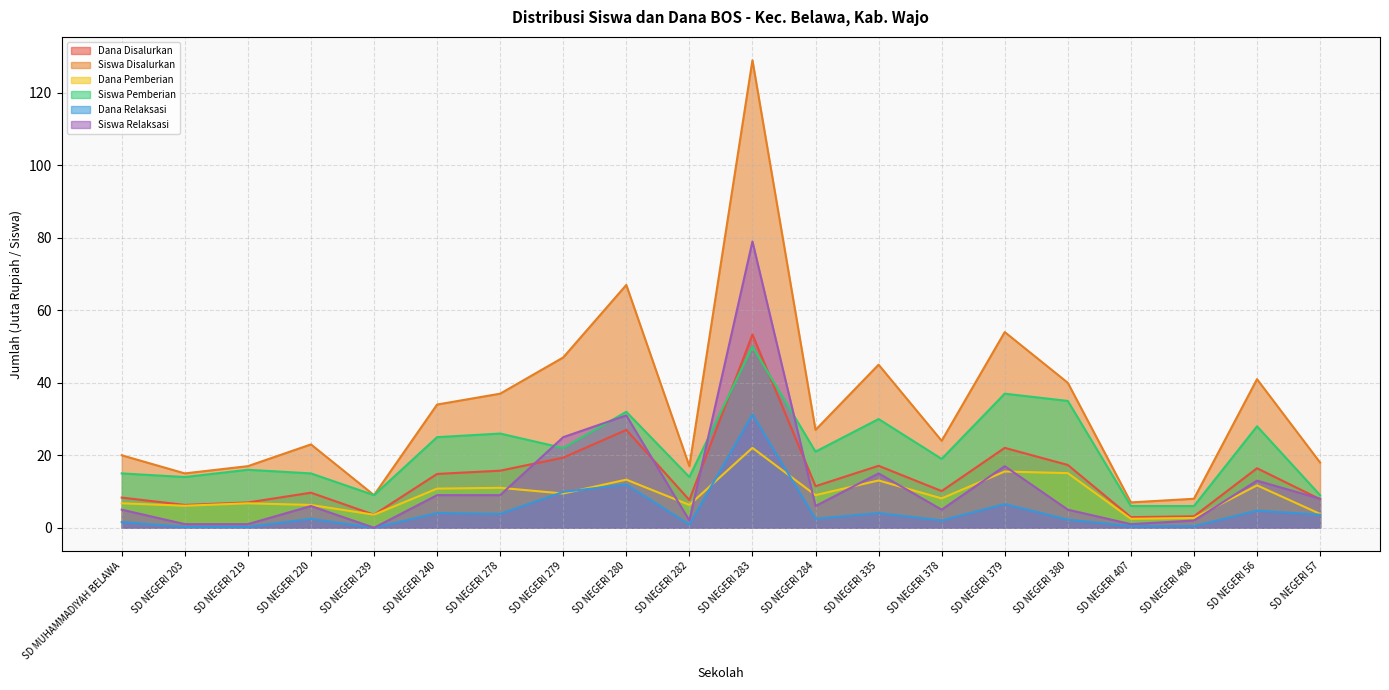

Reading left to right, list all the values displayed in this chart.

Dana Disalurkan: 8.3	6.3	7.0	9.7	3.6	14.8	15.8	19.4	27.0	7.7	53.3	11.5	17.1	10.1	22.1	17.3	2.9	3.1	16.4	7.9
Siswa Disalurkan: 20.0	15.0	17.0	23.0	9.0	34.0	37.0	47.0	67.0	17.0	129.0	27.0	45.0	24.0	54.0	40.0	7.0	8.0	41.0	18.0
Dana Pemberian: 6.8	6.1	6.8	6.3	3.6	10.8	11.0	9.4	13.3	6.3	22.1	9.0	13.1	8.1	15.5	15.1	2.5	2.7	11.7	3.8
Siswa Pemberian: 15.0	14.0	16.0	15.0	9.0	25.0	26.0	22.0	32.0	14.0	50.0	21.0	30.0	19.0	37.0	35.0	6.0	6.0	28.0	9.0
Dana Relaksasi: 1.6	0.2	0.2	2.5	0.0	4.0	3.8	9.9	11.9	0.9	31.3	2.5	4.0	2.0	6.5	2.2	0.5	0.5	4.7	3.6
Siswa Relaksasi: 5.0	1.0	1.0	6.0	0.0	9.0	9.0	25.0	31.0	2.0	79.0	6.0	15.0	5.0	17.0	5.0	1.0	2.0	13.0	8.0